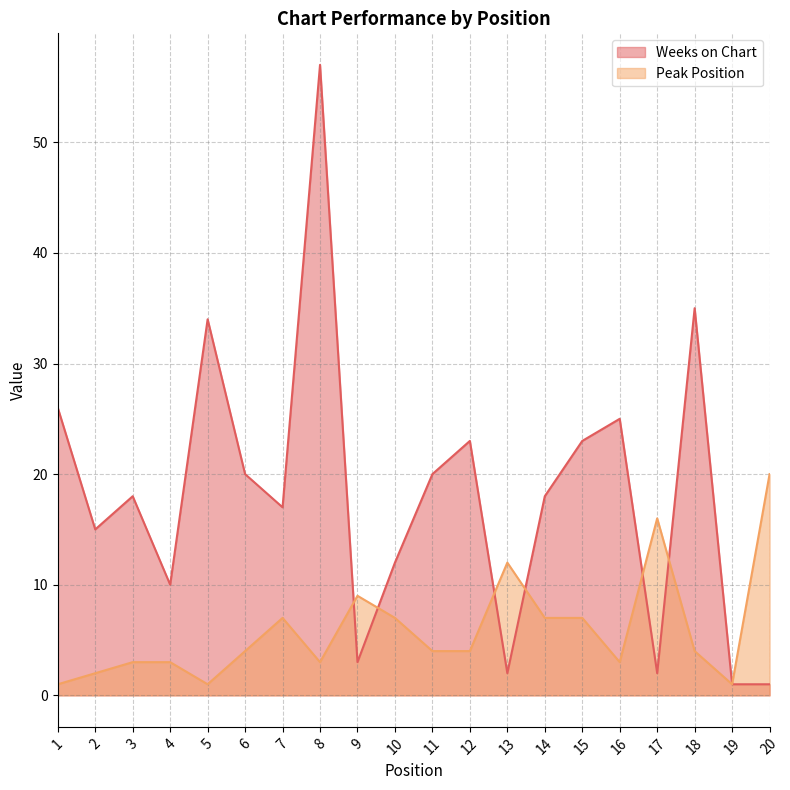

Where do Peak Position and Weeks on Chart first cross each other?

8 and 9